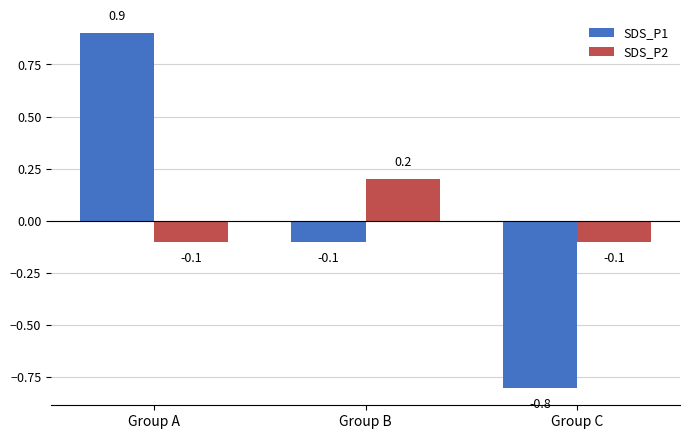

What is the difference between the highest and lowest values at Group B?

0.3